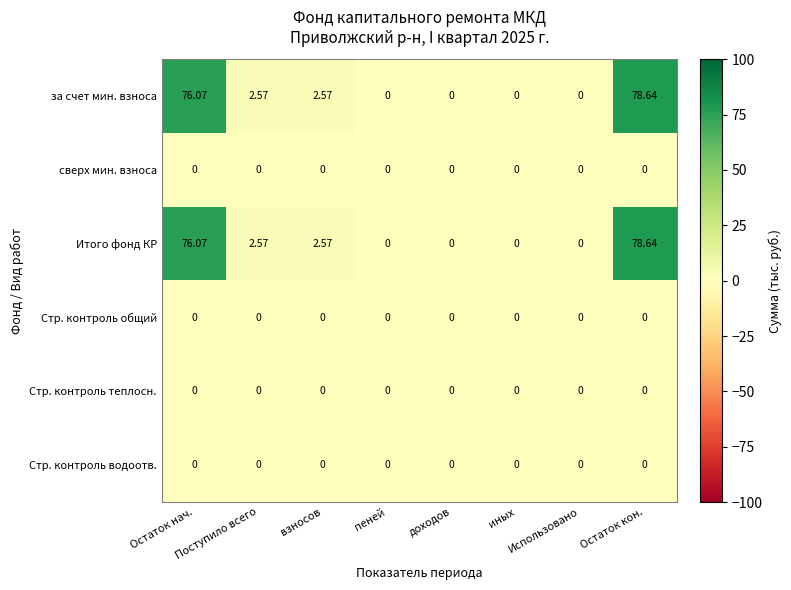

At which category is the sum across all series the highest?

Остаток кон.